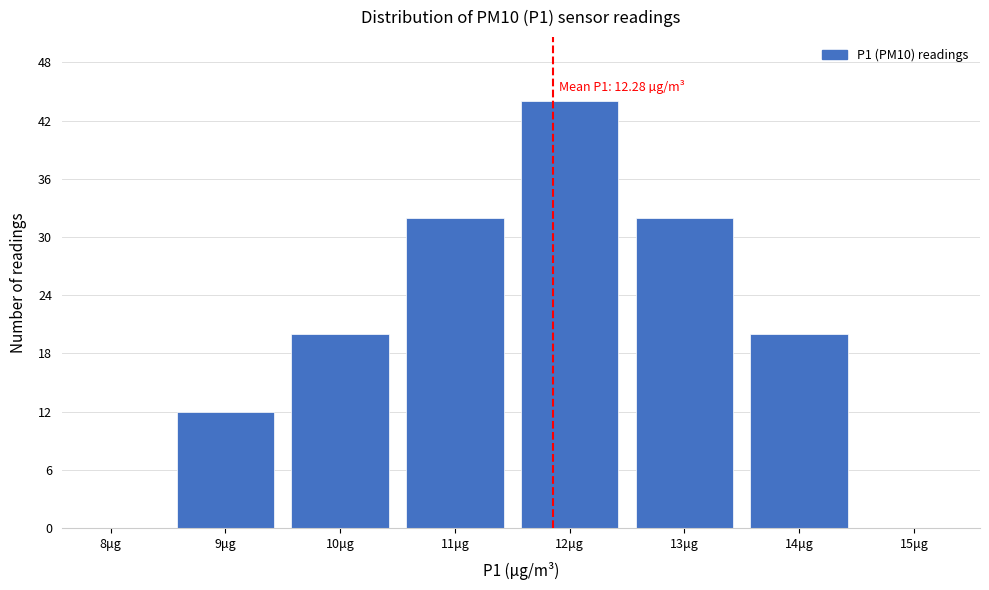

Reading left to right, list all the values displayed in this chart.

8μg=0	9μg=12	10μg=20	11μg=32	12μg=44	13μg=32	14μg=20	15μg=0